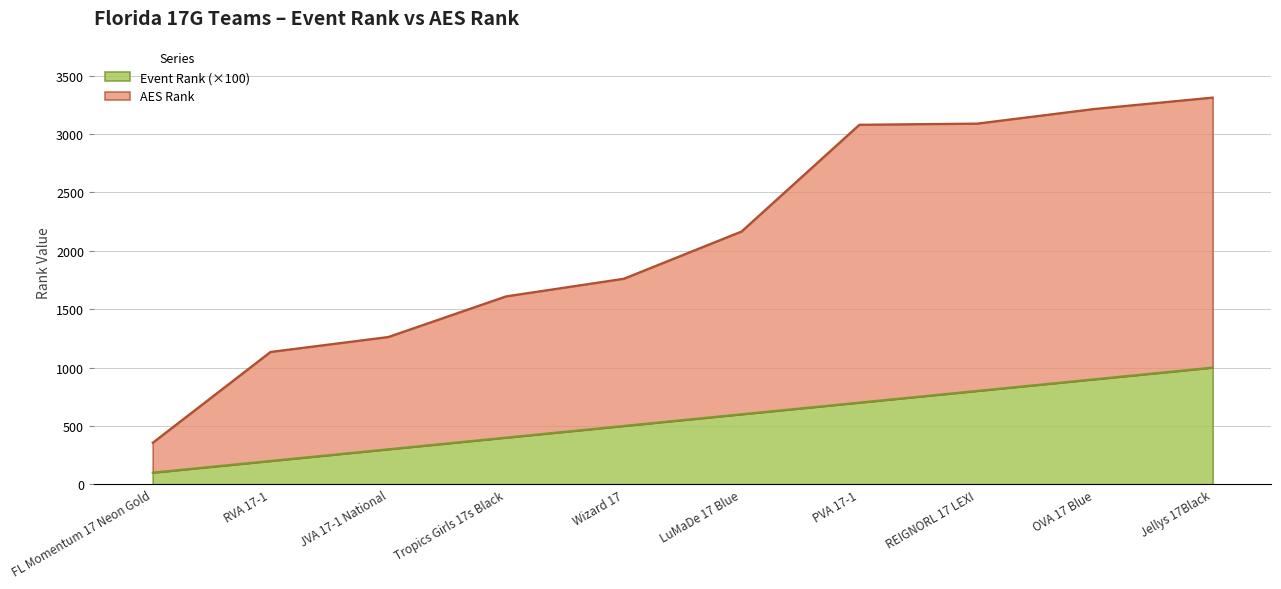

What is the total value across all series at PVA 17-1?

3080